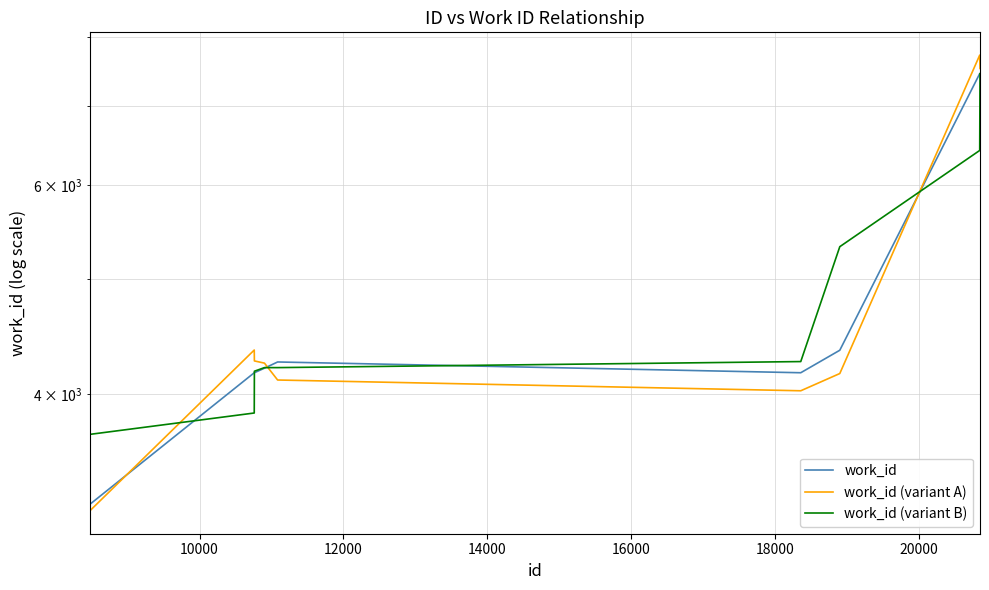

Which series has the largest total across all categories?

work_id (variant B)